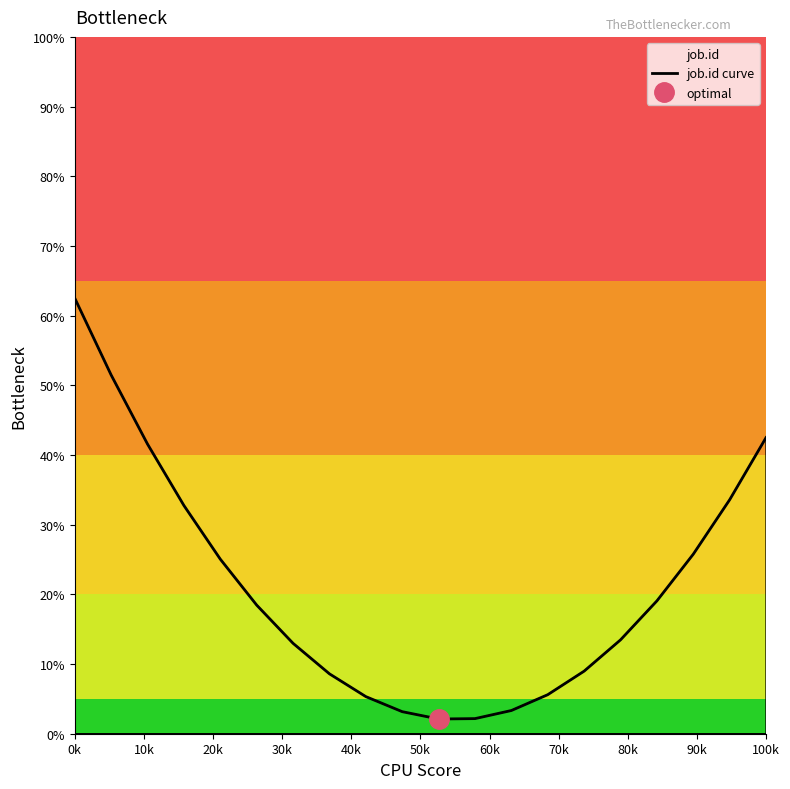

Which category has the highest value in the job.id curve series?

0k